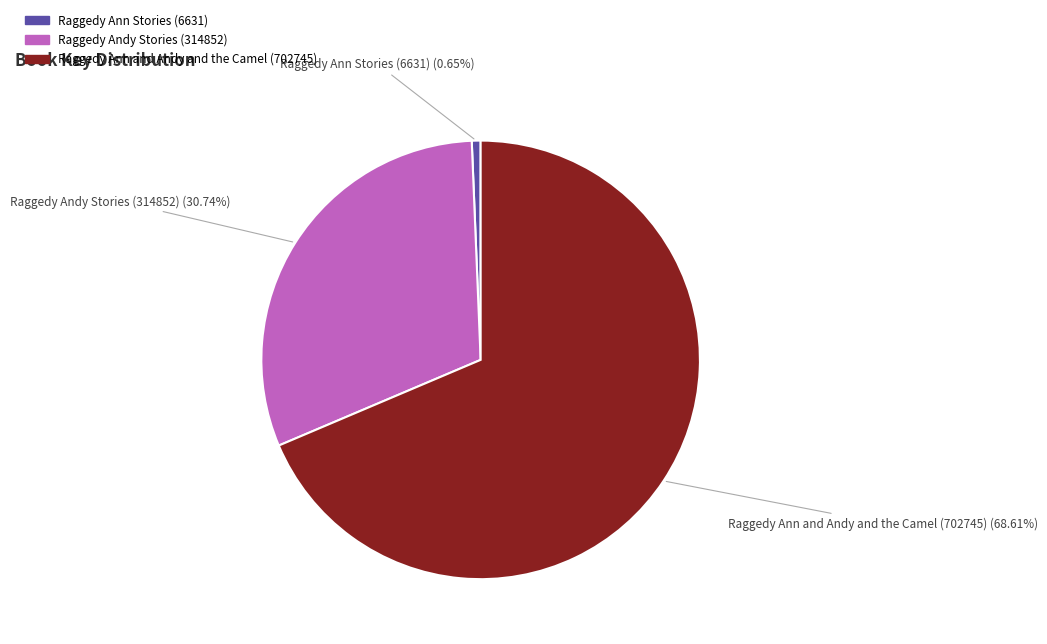

Which category has the biggest portion of the pie?

Raggedy Ann and Andy and the Camel (702745)